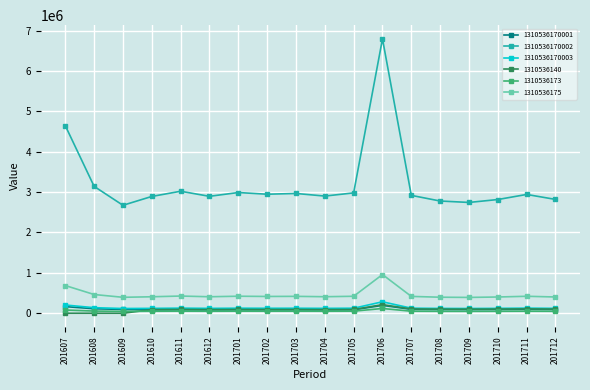

True or false: 1310536173 has more than 1 interior local peaks.

True